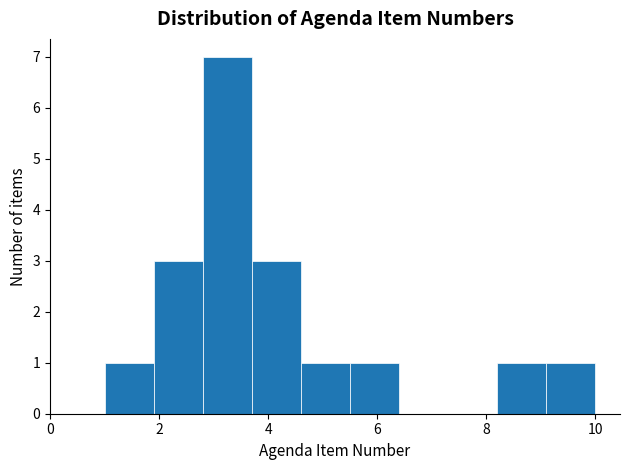

How tall is the bar that spans 2.8 to 3.7 on the x-axis? Neither the bar edges nor the heights are printed on the chart, so give them approximately, as read against the axes.

7